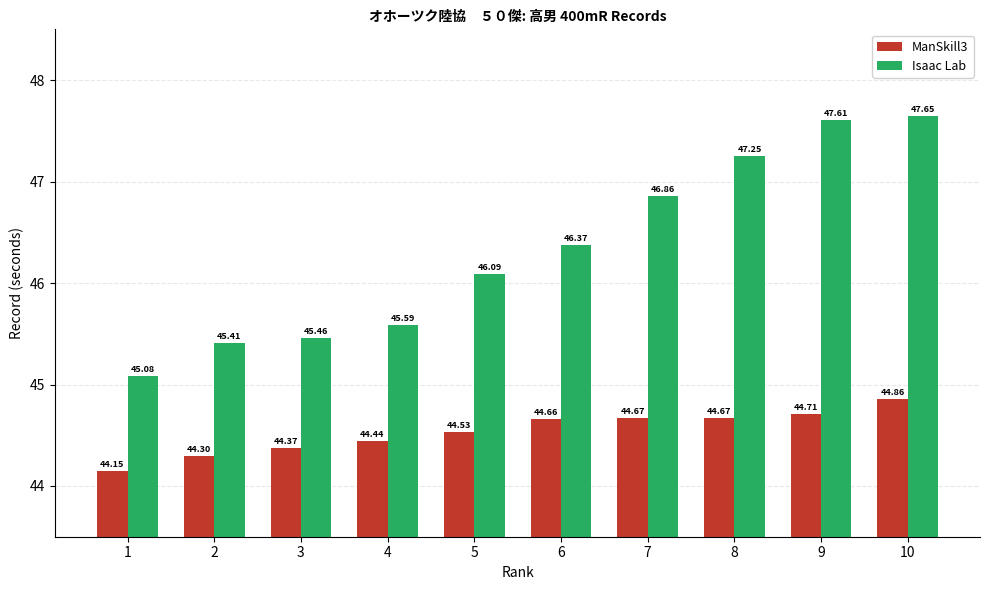

What is the sum of the Isaac Lab values at 4 and 1?

90.7